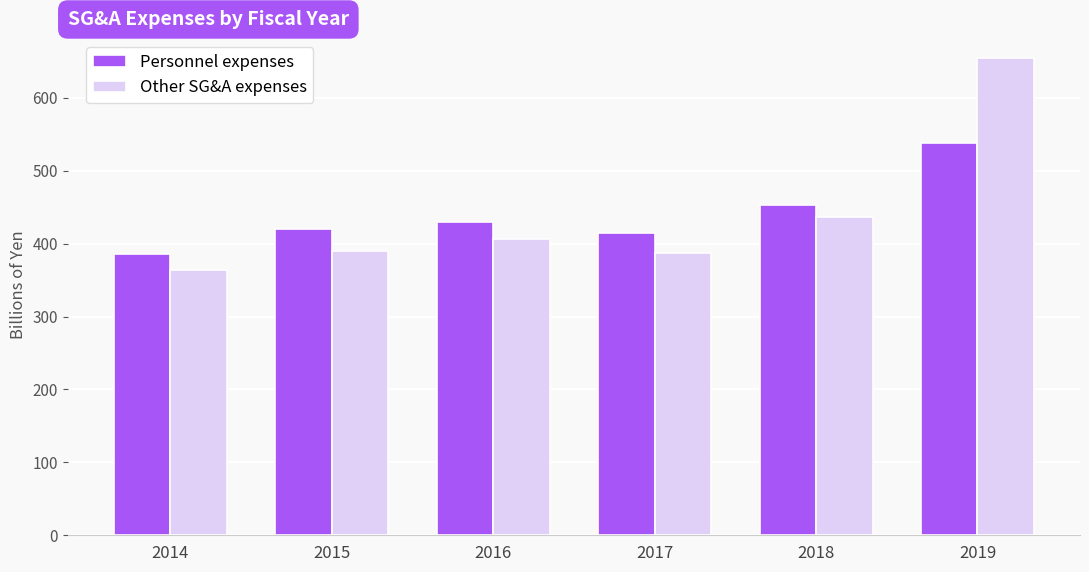

The value of Other SG&A expenses at 2018 is 303.1. True or false?

False